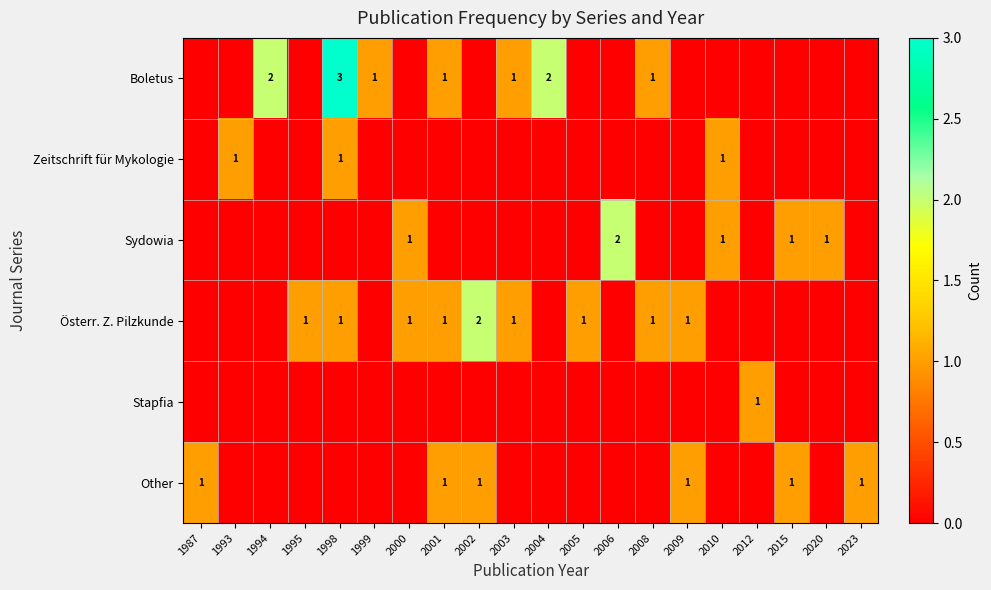

The value of Other at 2001 is 0. True or false?

False